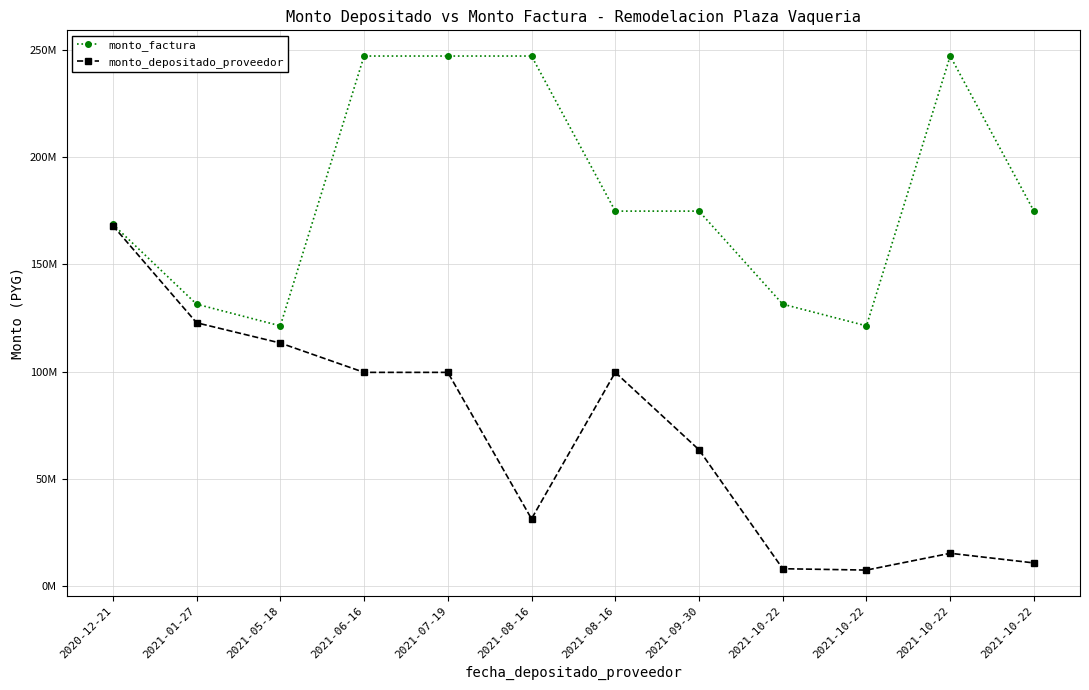

At which label is monto_factura closest to 184131523?

2021-08-16